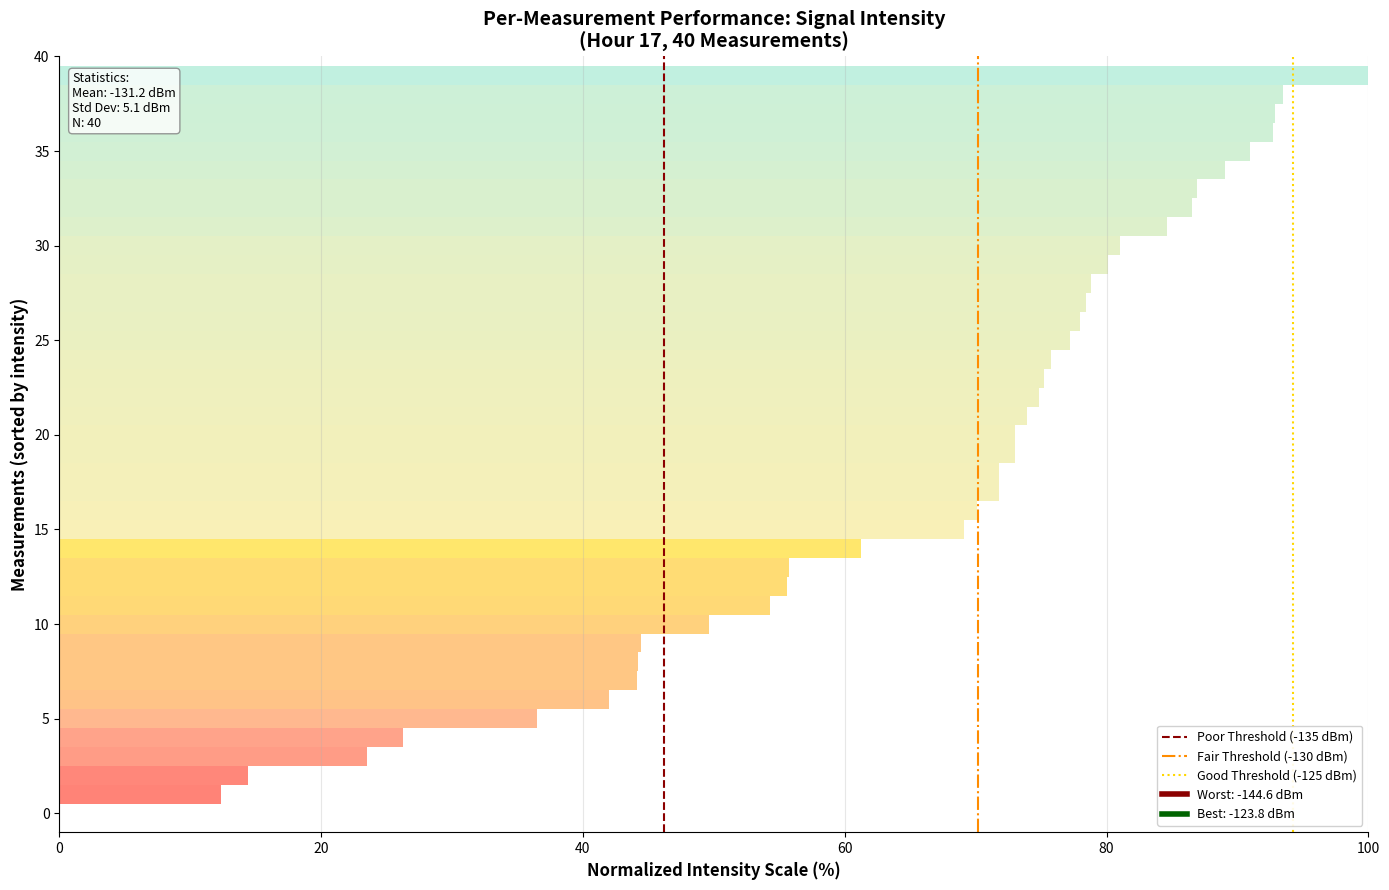

Reading right to left, what are all the values shown in this chart?

Poor Threshold (-135 dBm): 1	0
Fair Threshold (-130 dBm): 1	0
Good Threshold (-125 dBm): 1	0